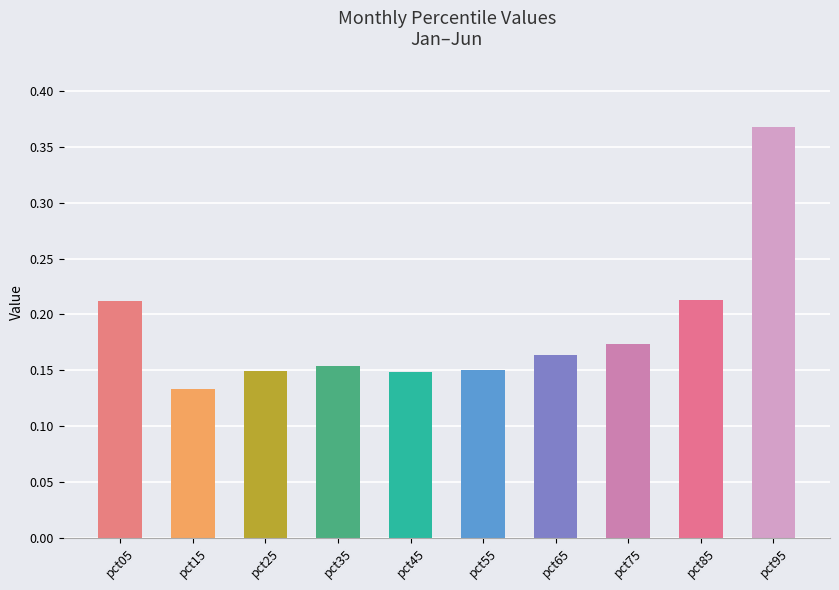

How many values are between 0 and 1?

10